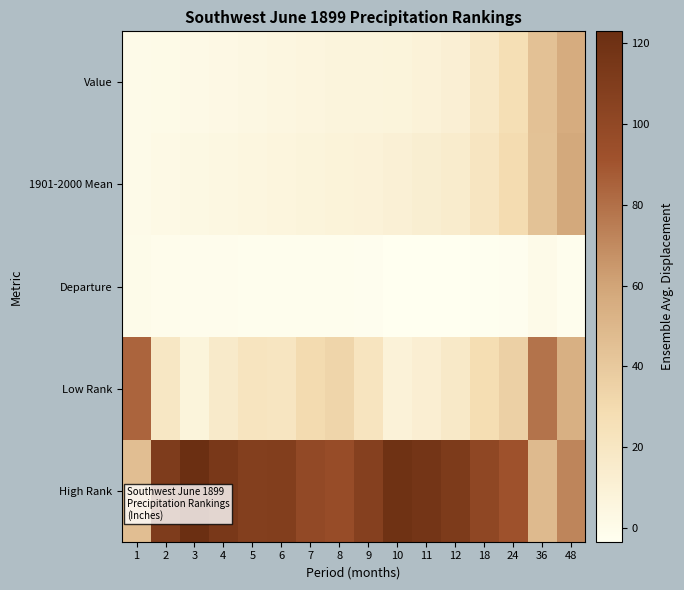

List the series in order of their peak value, highest first.

High Rank, Low Rank, 1901-2000 Mean, Value, Departure